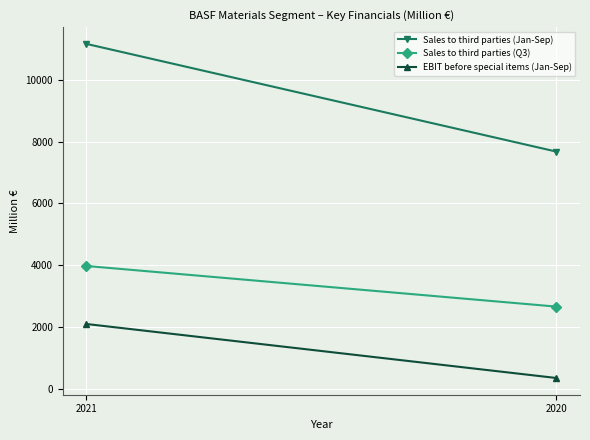

The EBIT before special items (Jan-Sep) series shows 346 at 2020. True or false?

True